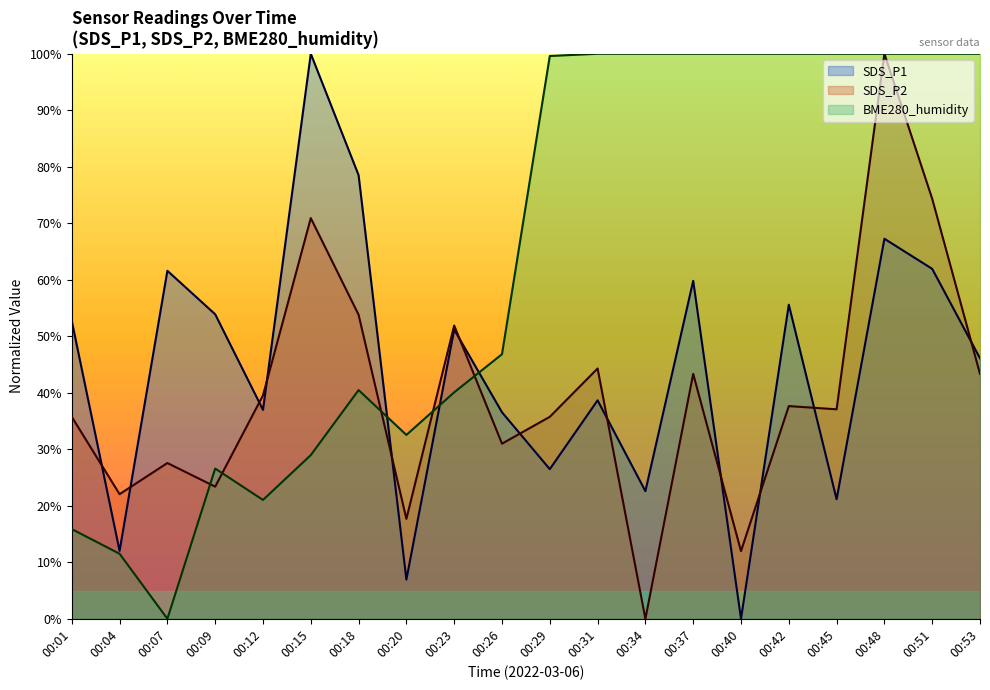

Does the chart display data point markers on the line(s)?

No